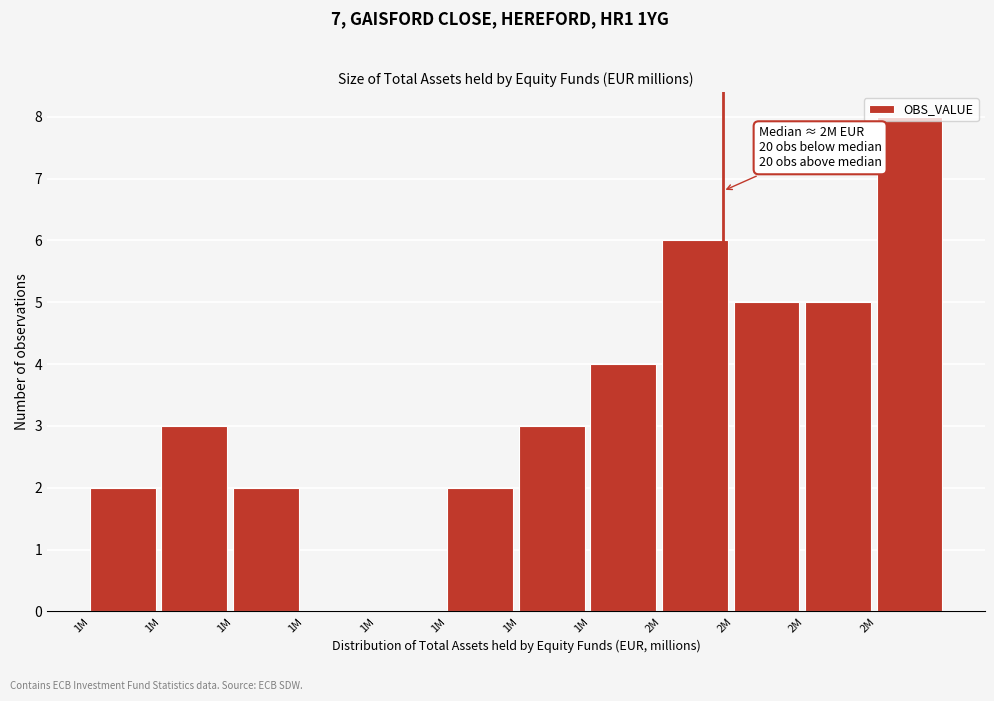

How many distinct data groups are displayed?

1